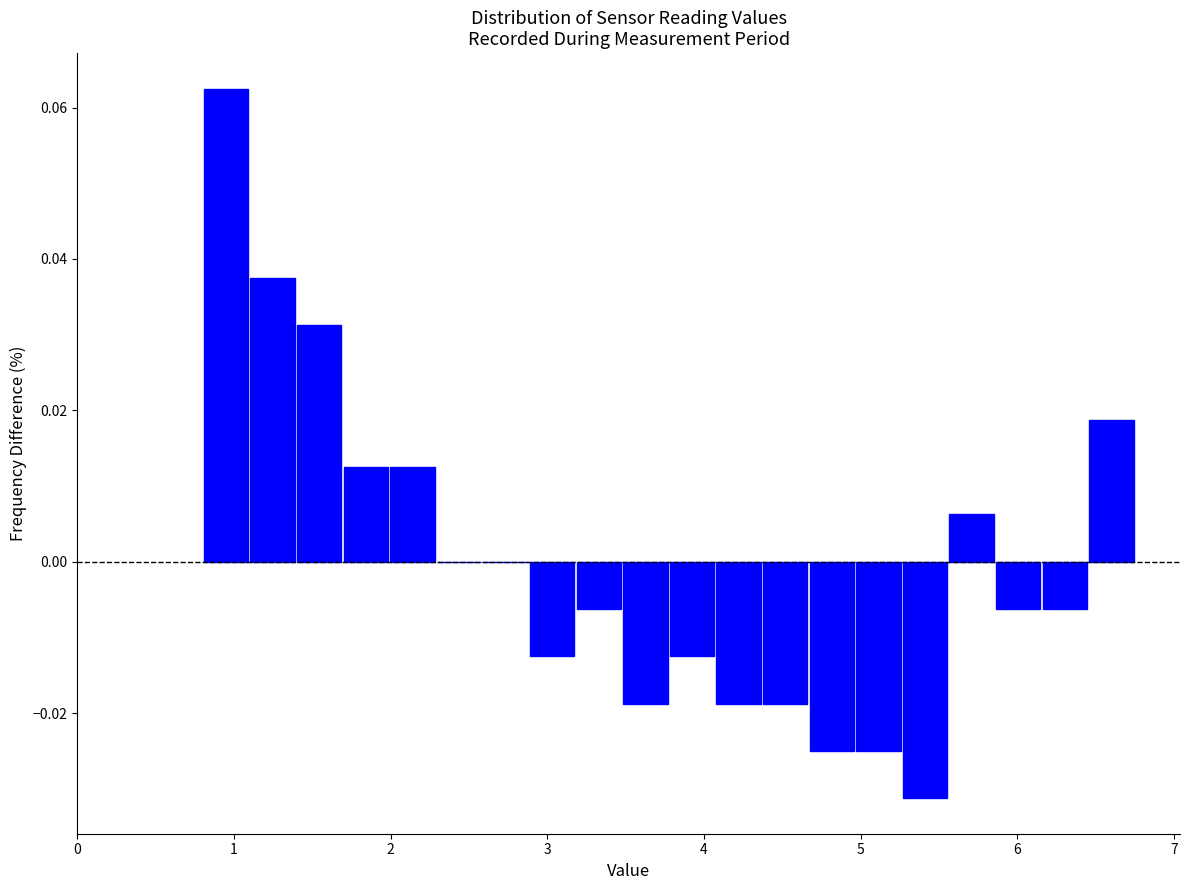

Around what value on the x-axis is the tallest bar? Give the approximate position of its centre, as read against the axis.

0.9